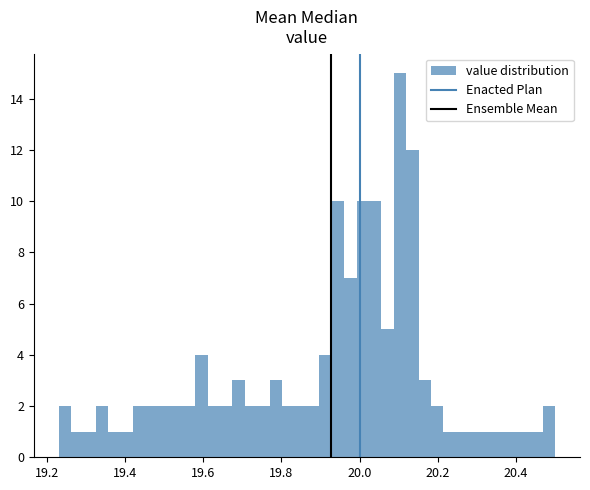

Around what value on the x-axis is the tallest bar? Give the approximate position of its centre, as read against the axis.

20.10